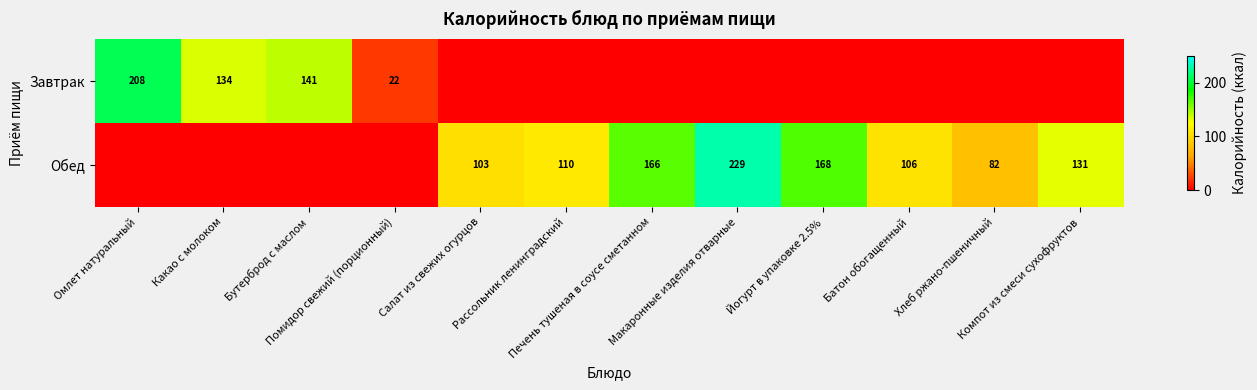

What is the difference between the highest and lowest values at Компот из смеси сухофруктов?

131.0